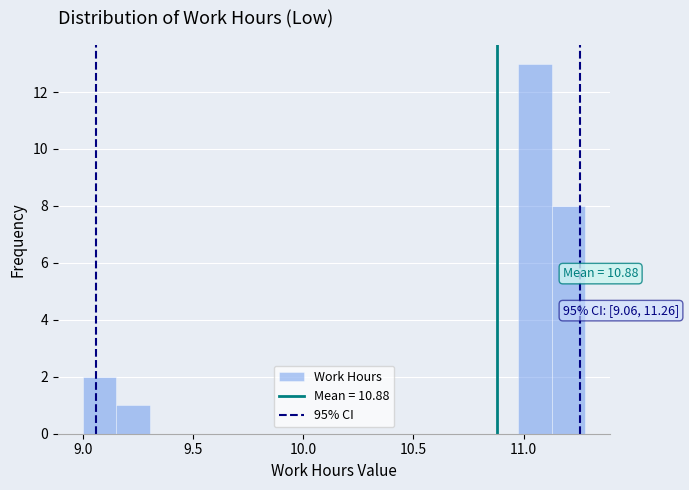

Read against the x-axis, roughly where is the centre of the tallest bar?

11.05